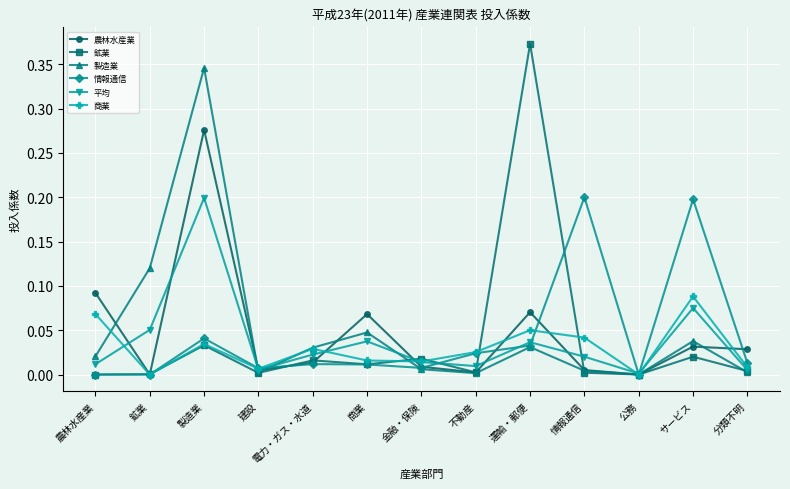

True or false: 商業 and 情報通信 cross at least once.

True